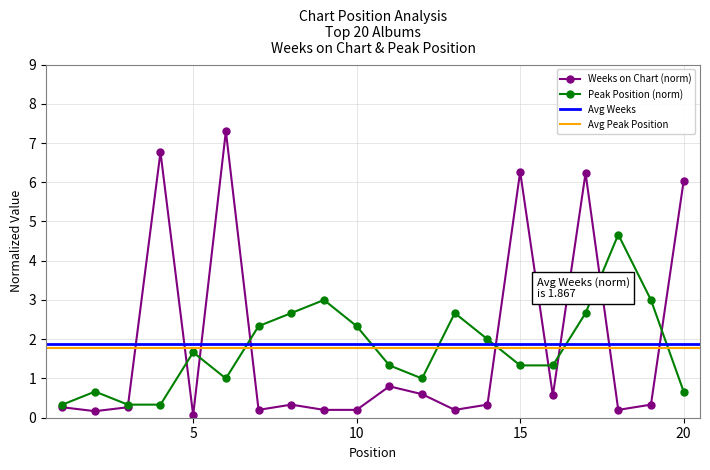

At 16, list the series in order from largest to smallest.

Peak Position, Weeks on Chart